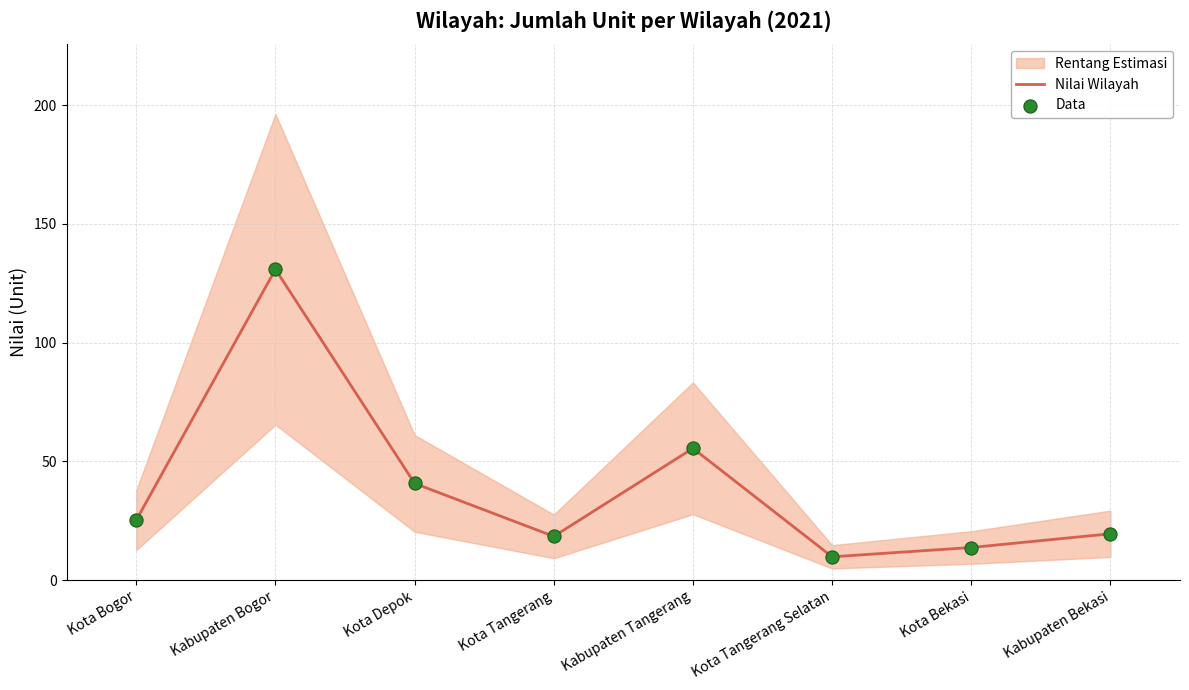

At how many categories does at least one series exceed 91?

1